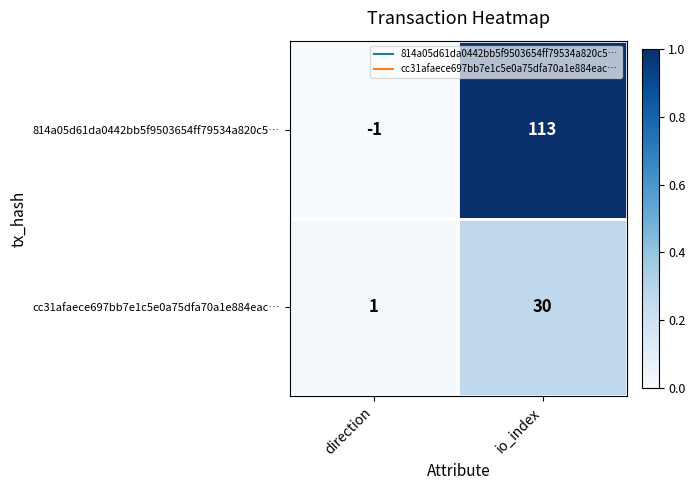

Which series has the largest range (max minus min)?

814a05d61da0442bb5f9503654ff79534a820c5…